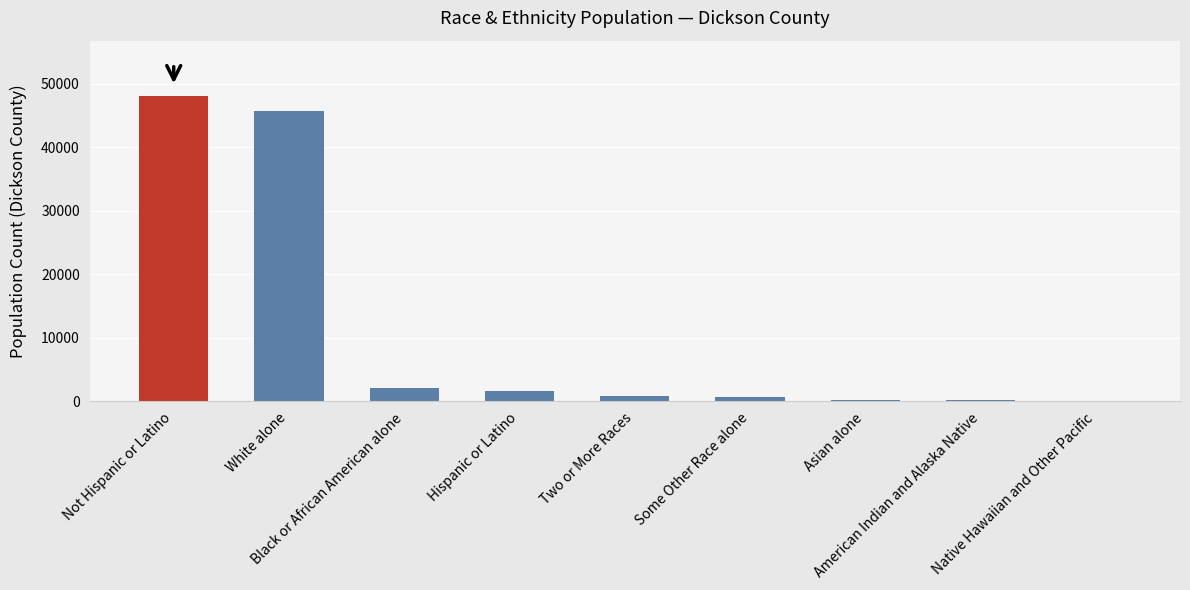

What is the greatest value displayed?

48093